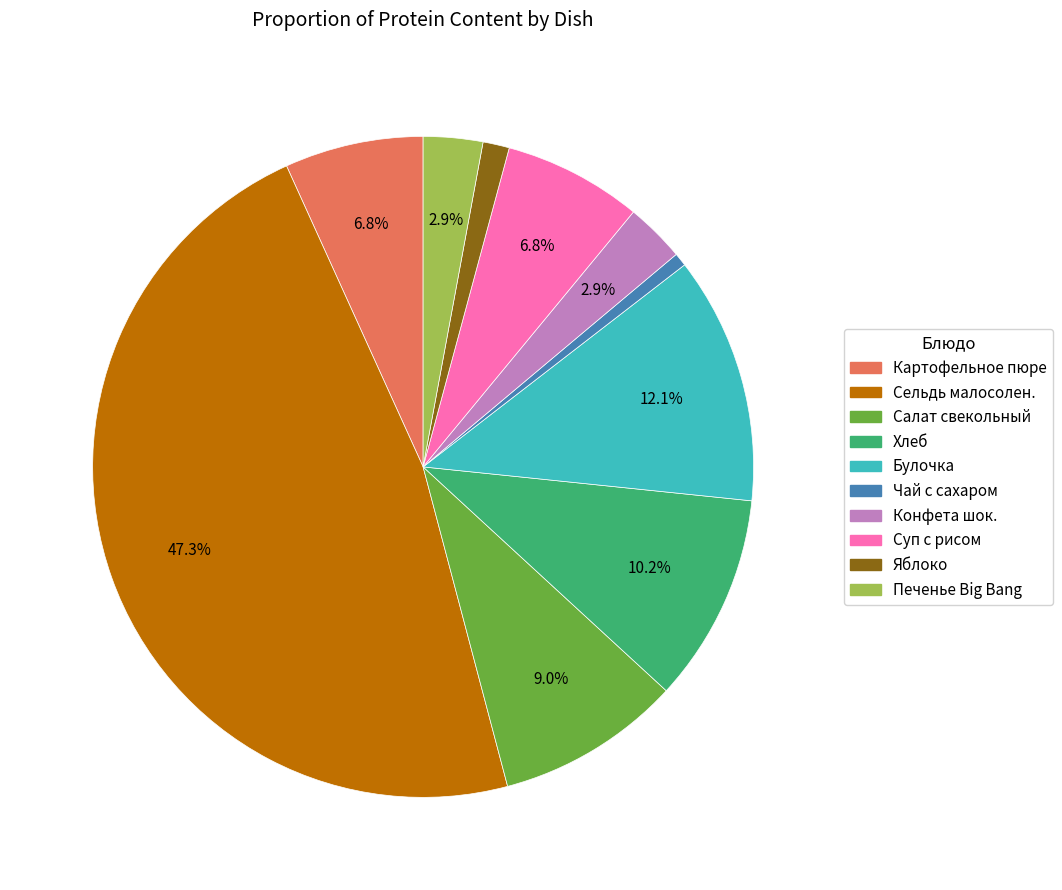

What is the largest slice in the pie chart?

Сельдь малосолен.